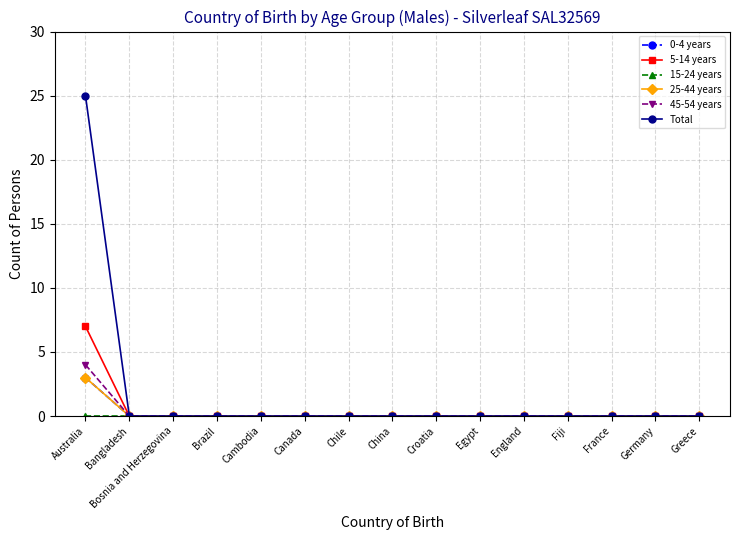

What is the difference between the maximum and minimum values in the 0-4 years series?

3